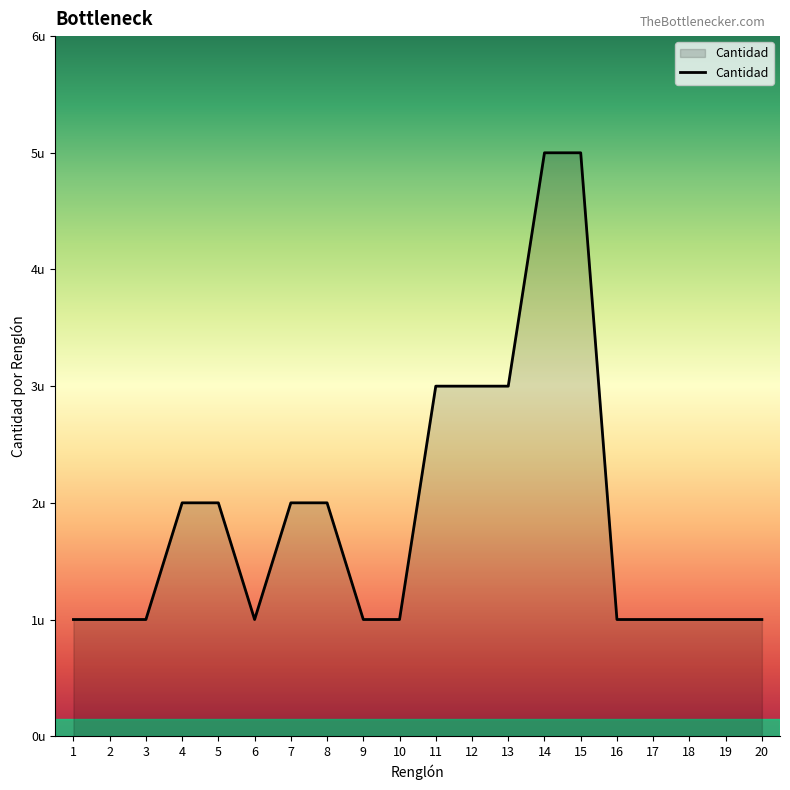

Where is the first local minimum?

6